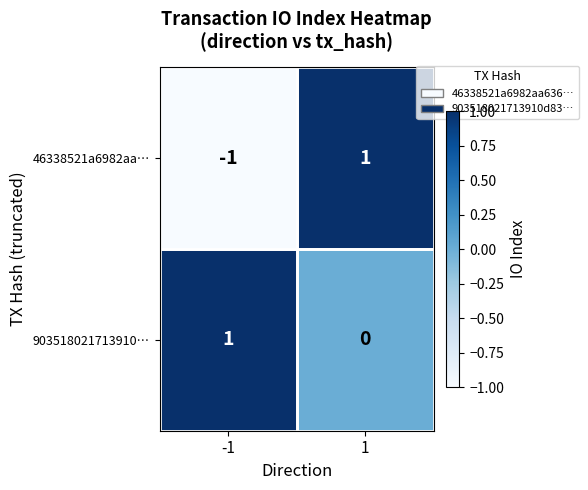

Is the value of 46338521a6982aa… at 1 greater than the value of 903518021713910… at 1?

Yes